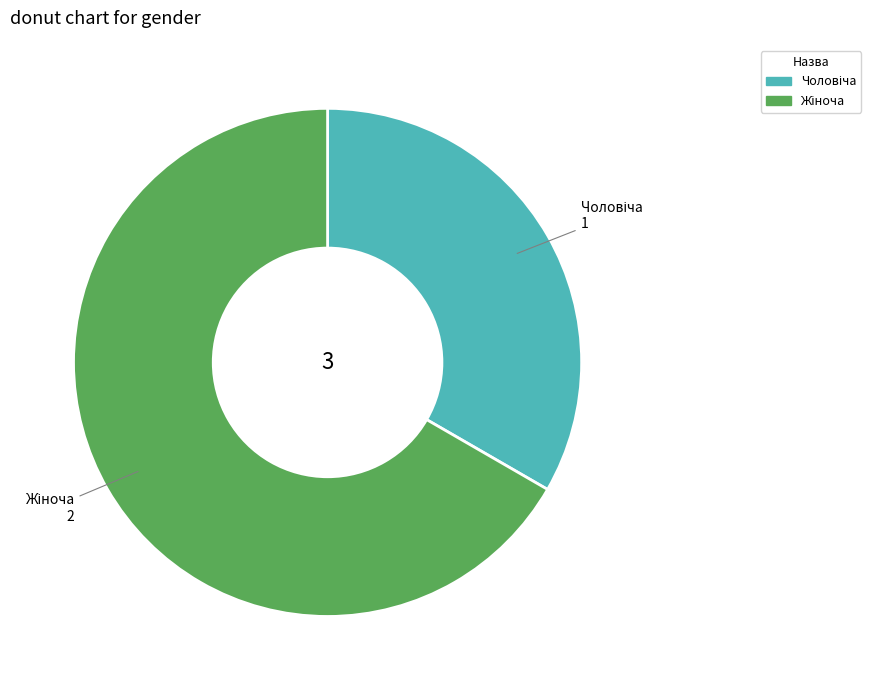

Count the number of slices in the pie.

2